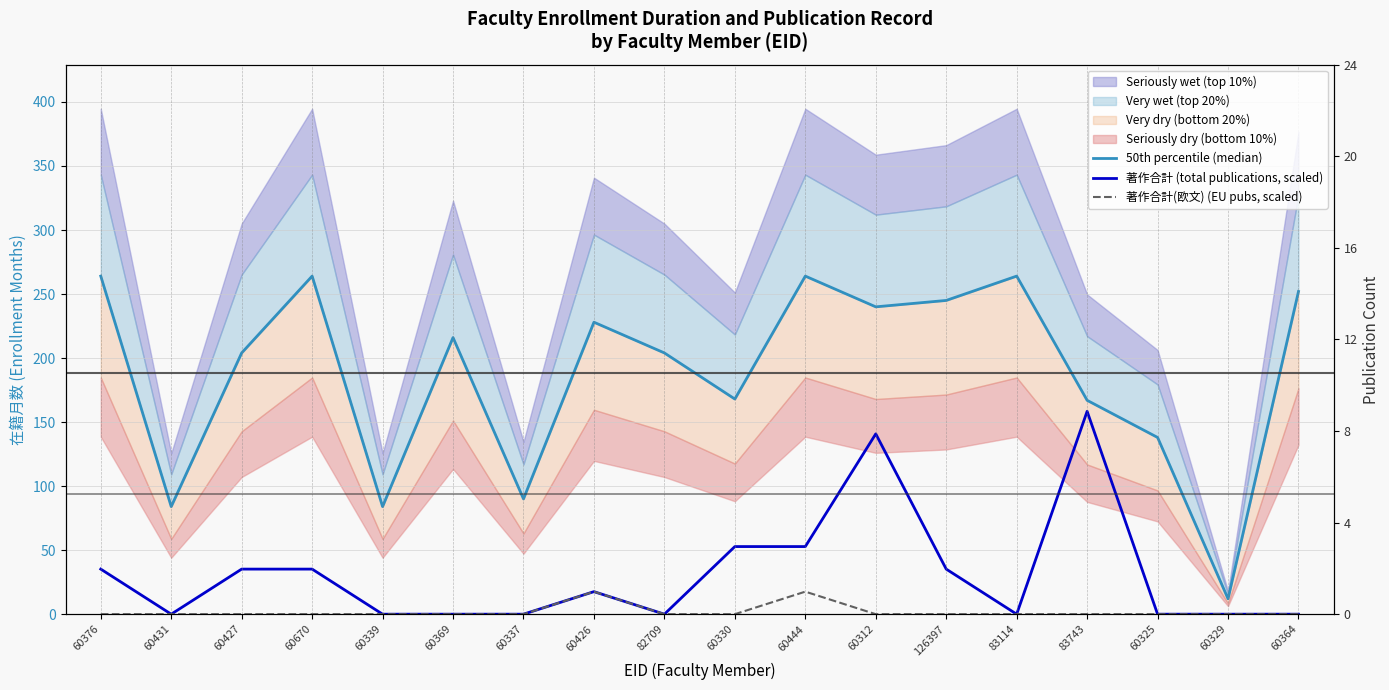

Rank the series by their average value, from highest to lowest.

50th percentile (median), 著作合計 (total publications, scaled), 著作合計(欧文) (EU pubs, scaled)